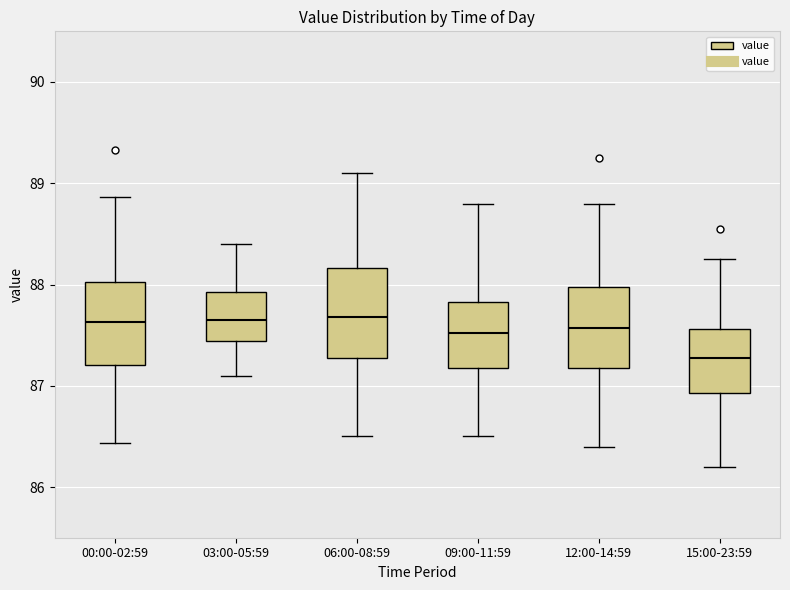

Where is the upper edge of the box for 00:00-02:59 on the y-axis? The values are not printed on the chart, so give them approximately, as read against the axis.

88.0